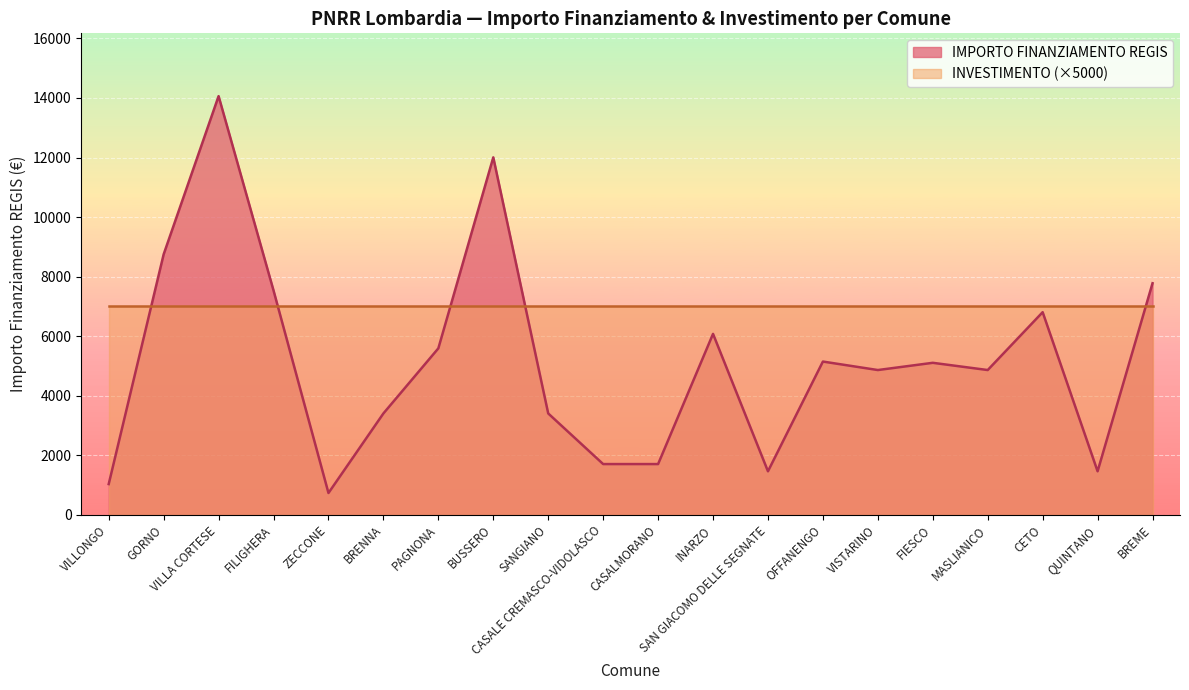

How many interior local peaks (higher than both neighbors) does the data have?

6